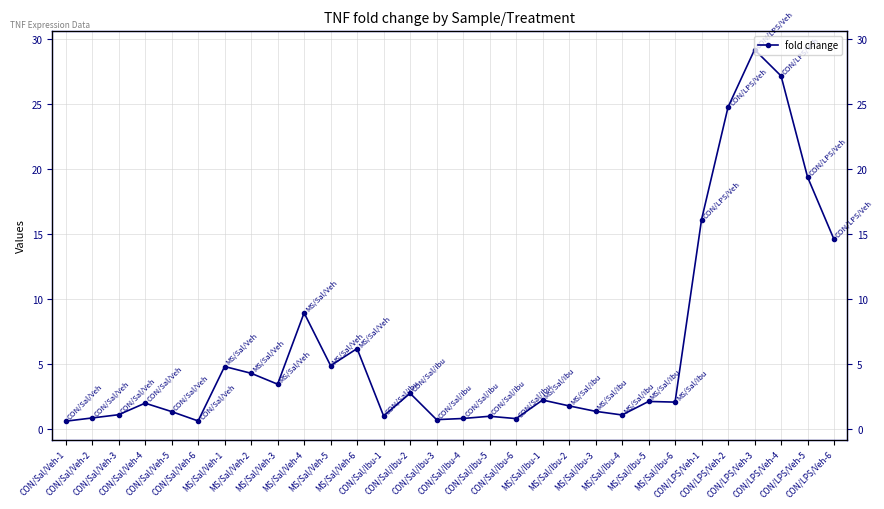

How many lines are shown in the chart?

1